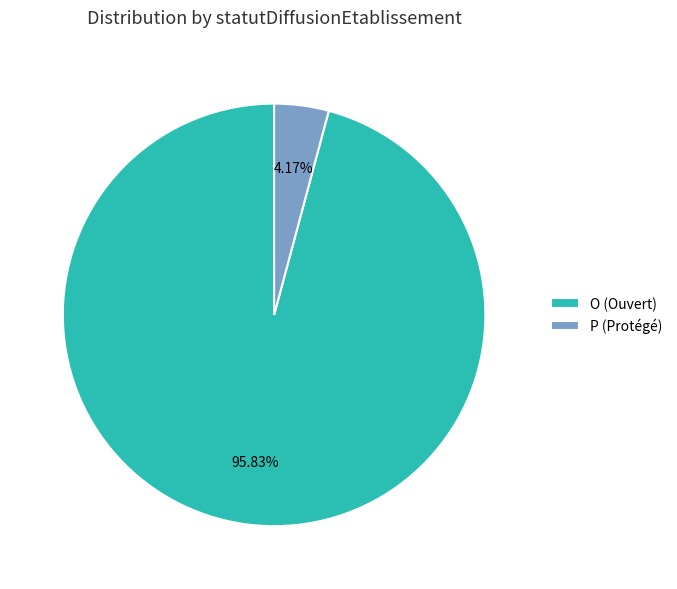

Rank the categories by value from lowest to highest.

P (Protégé), O (Ouvert)